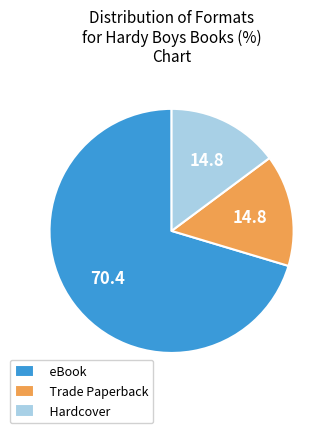

How many segments does this pie chart have?

3